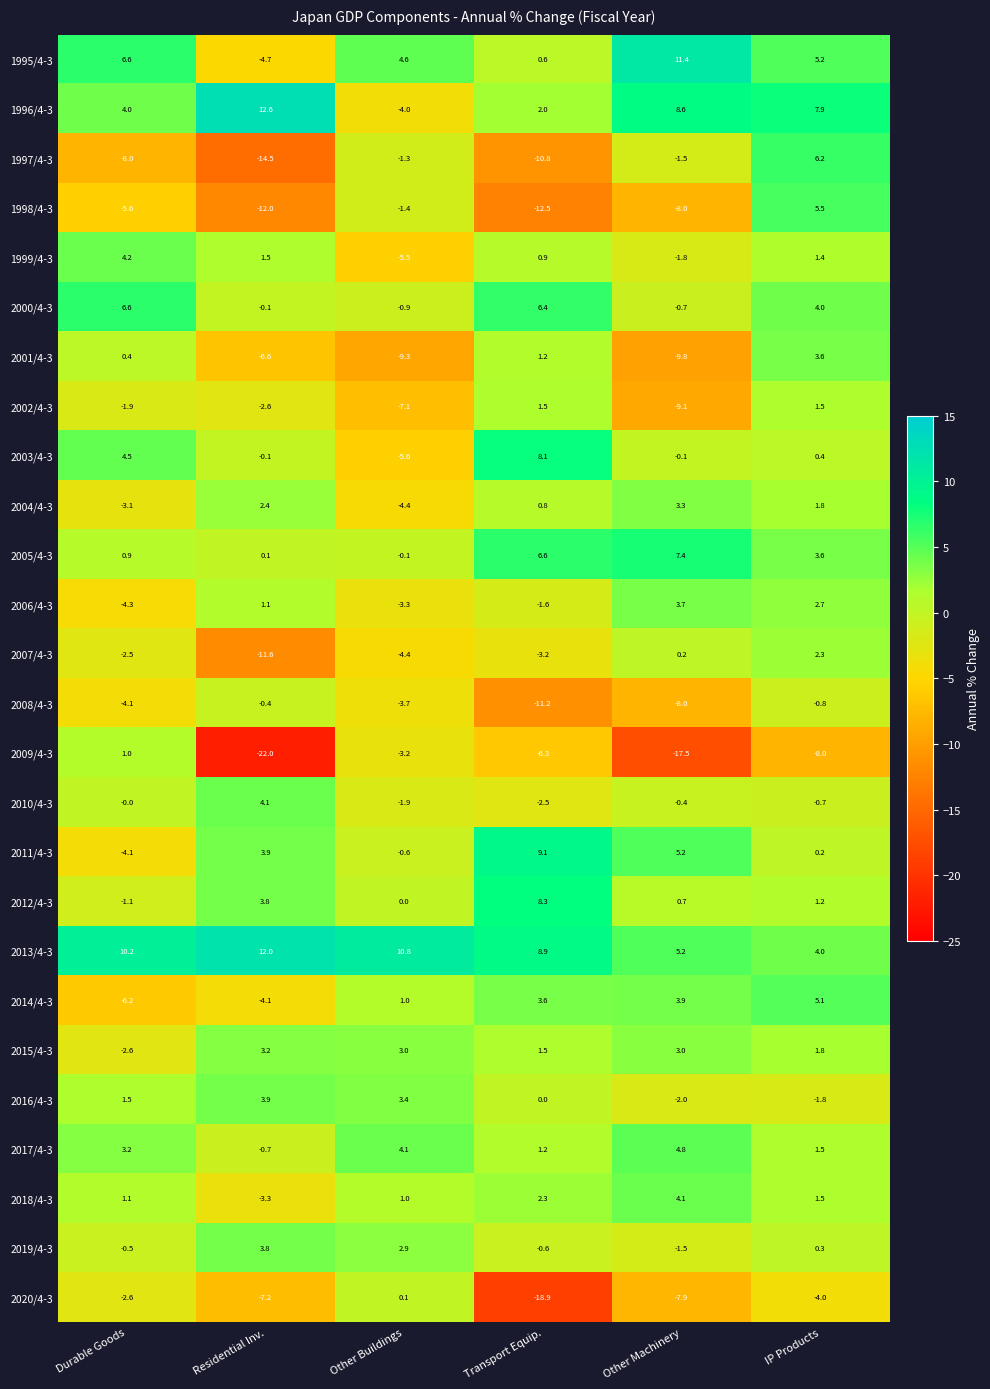

What is the total value across all series at Other Buildings?

-25.8